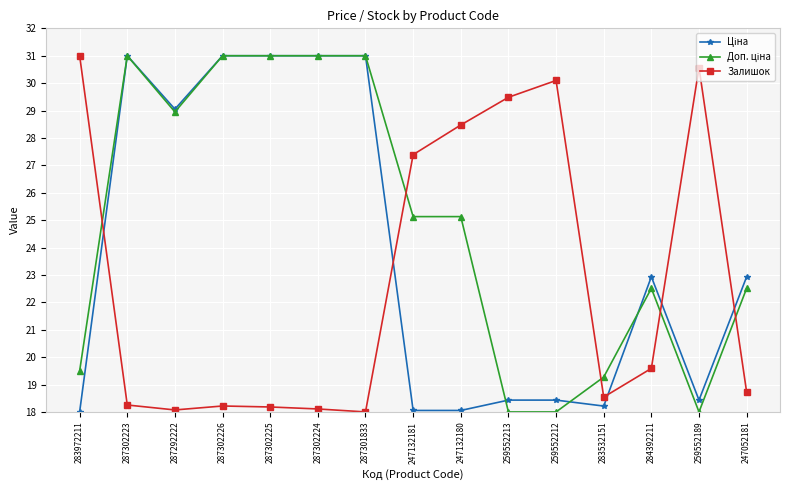

At how many categories does at least one series exceed 24?

12